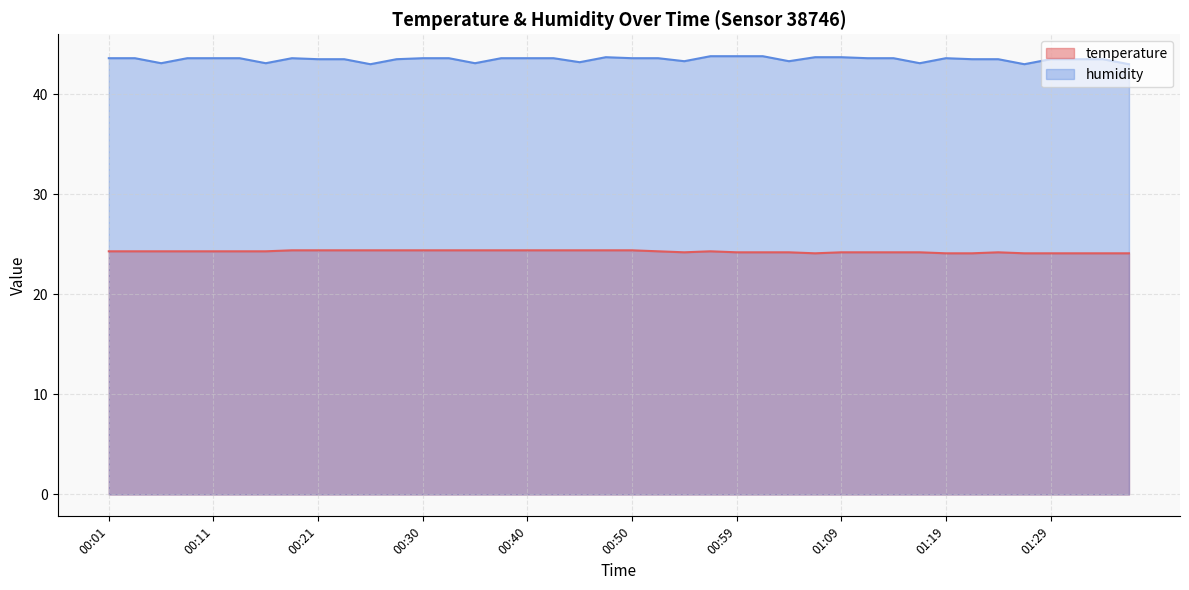

Which series has the largest range (max minus min)?

humidity